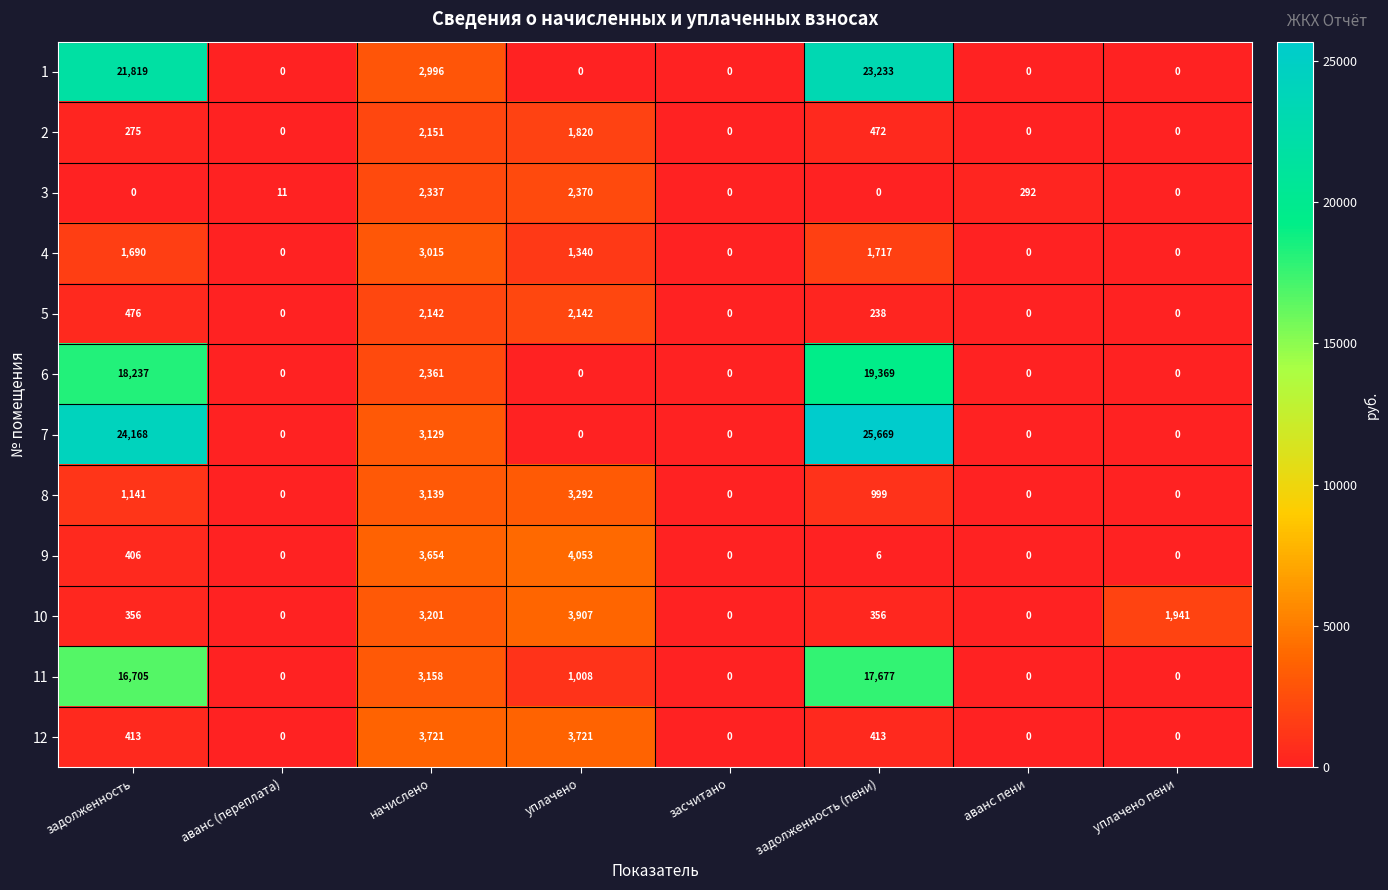

What is the difference between the 3 values at аванс пени and аванс (переплата)?

281